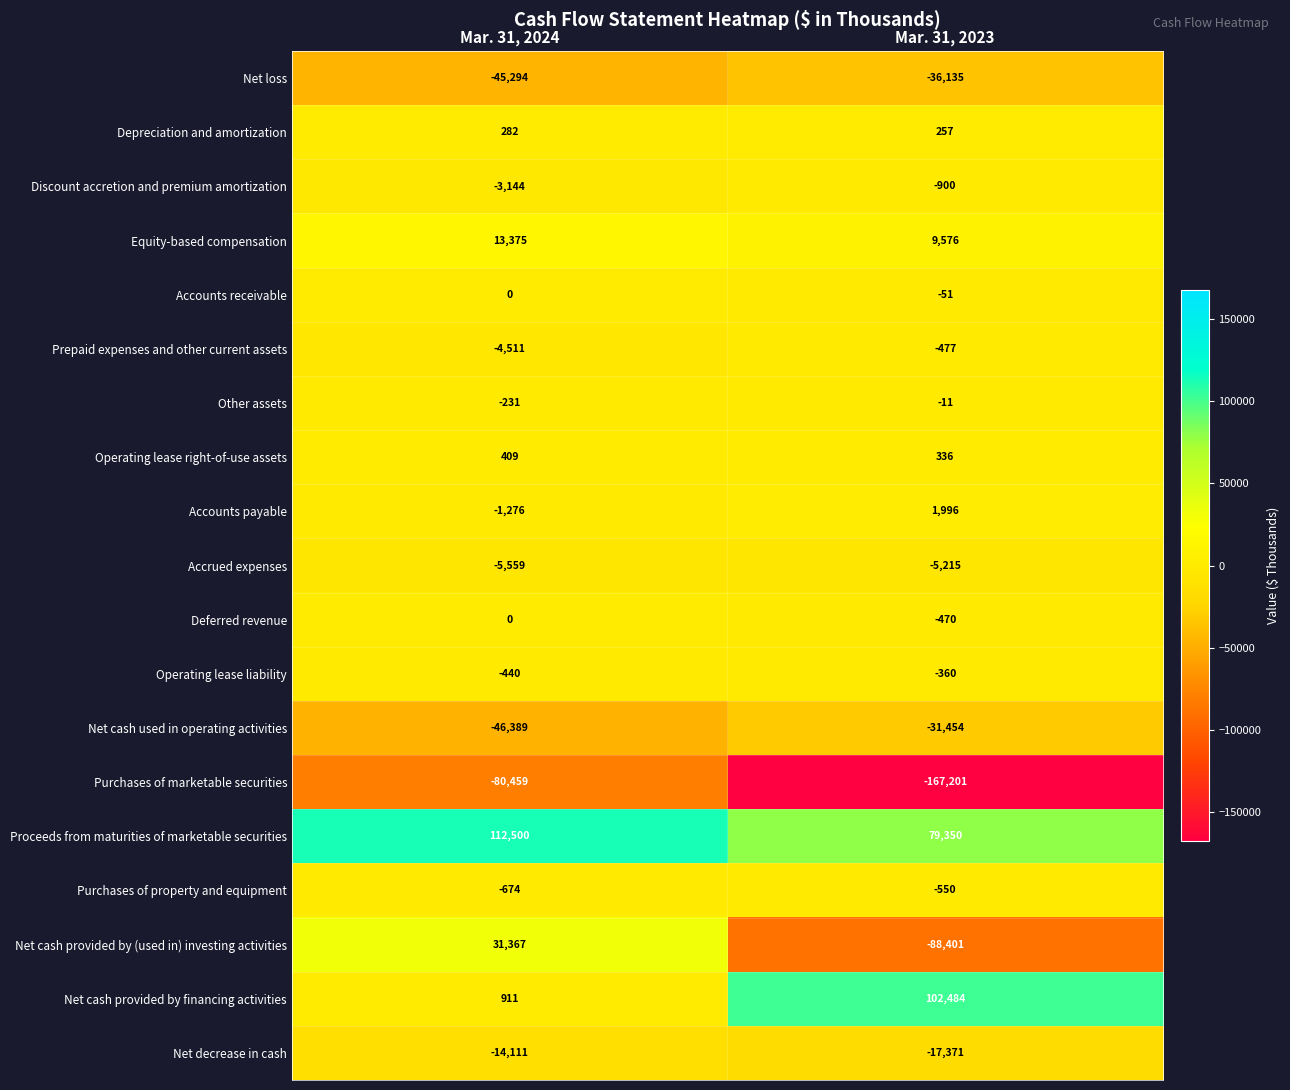

What is the greatest value displayed?

112500